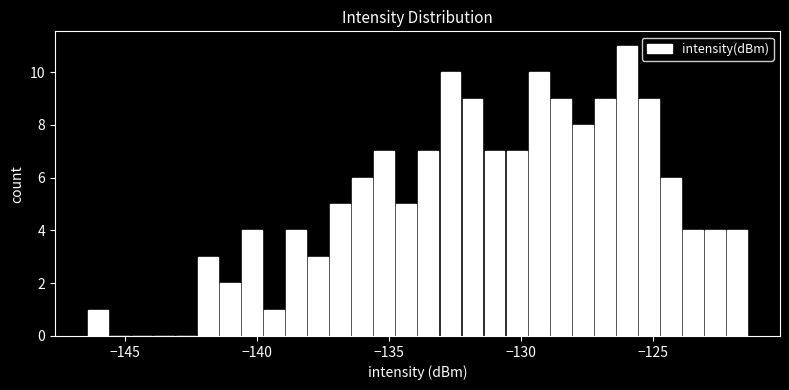

Read against the x-axis, roughly where is the centre of the tallest bar?

-126.0